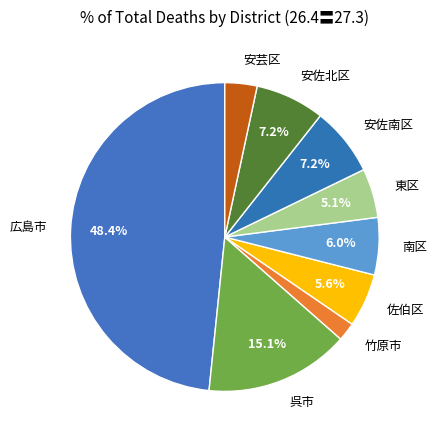

Which has a higher value, 安佐北区 or 竹原市?

安佐北区